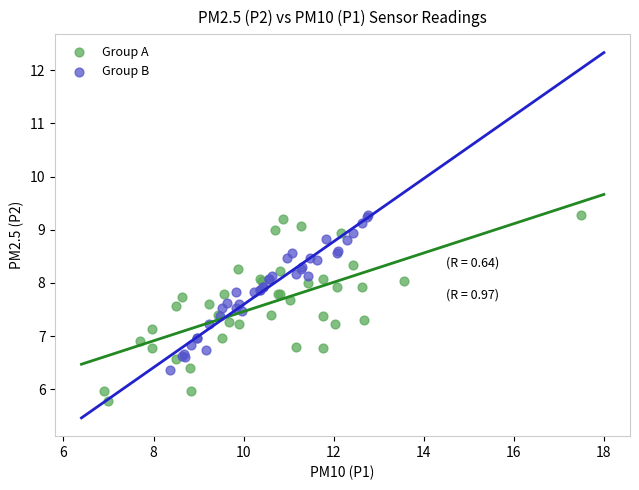

Which series has the widest spread of Y values?

Group A